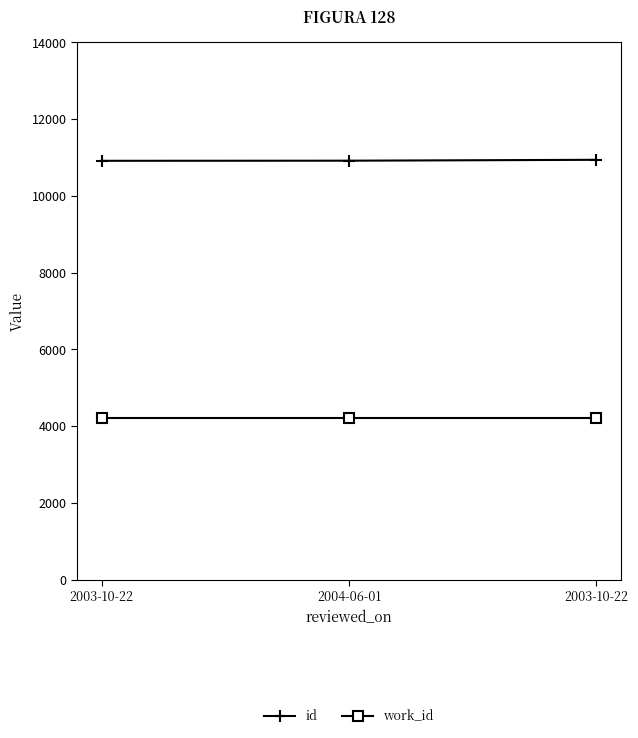

What are all the series names shown in the legend?

id, work_id